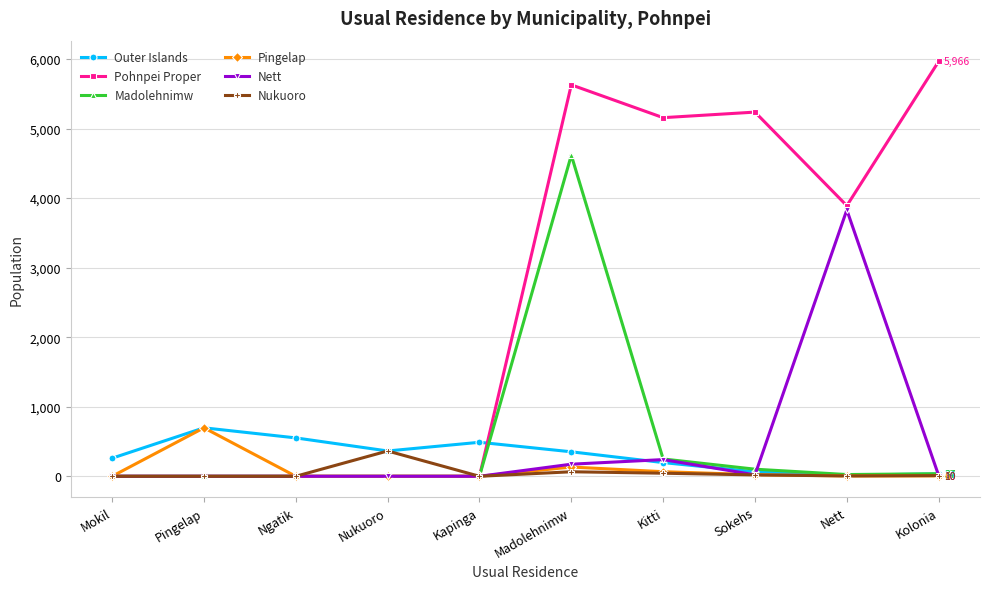

What are all the series names shown in the legend?

Outer Islands, Pohnpei Proper, Madolehnimw, Pingelap, Nett, Nukuoro